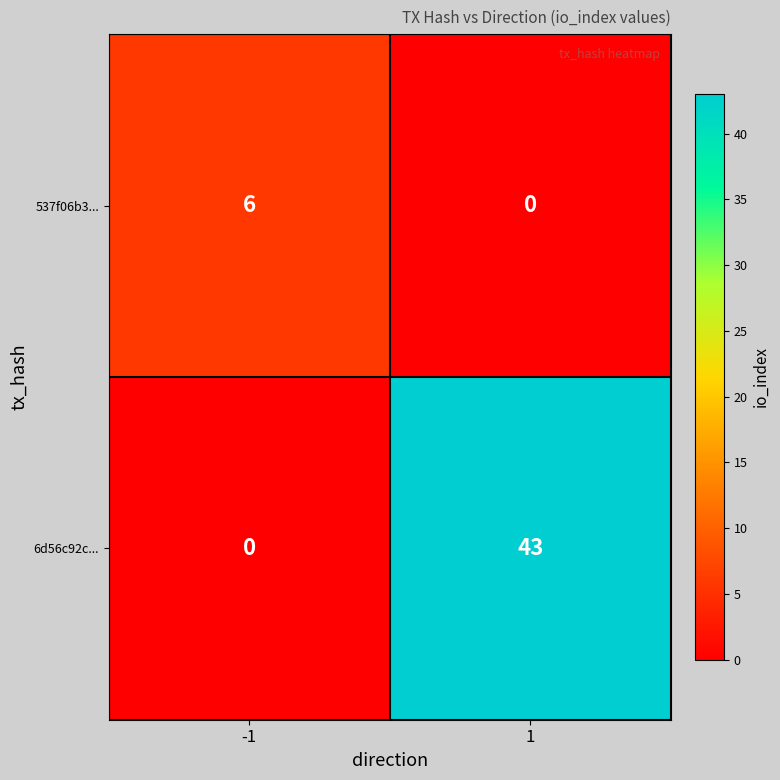

List the series in order of their peak value, lowest first.

537f06b3..., 6d56c92c...